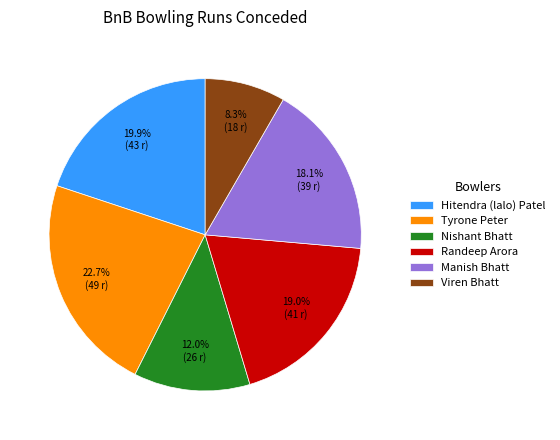

To the nearest percent, what is the difference between the Randeep Arora and Tyrone Peter slice percentages?

4%